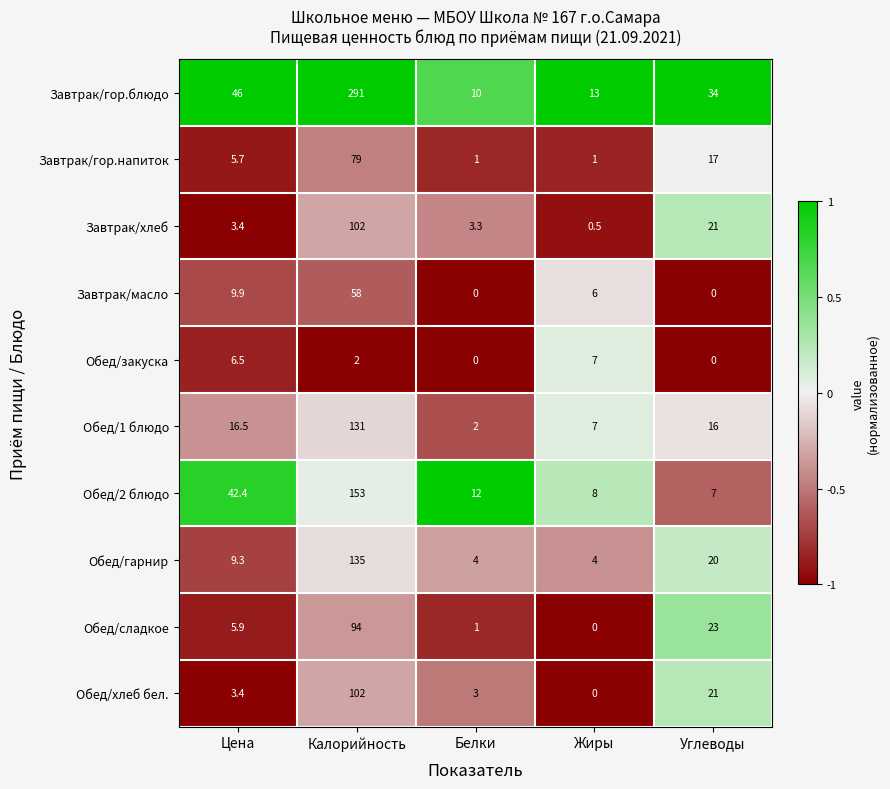

How many distinct data groups are displayed?

10